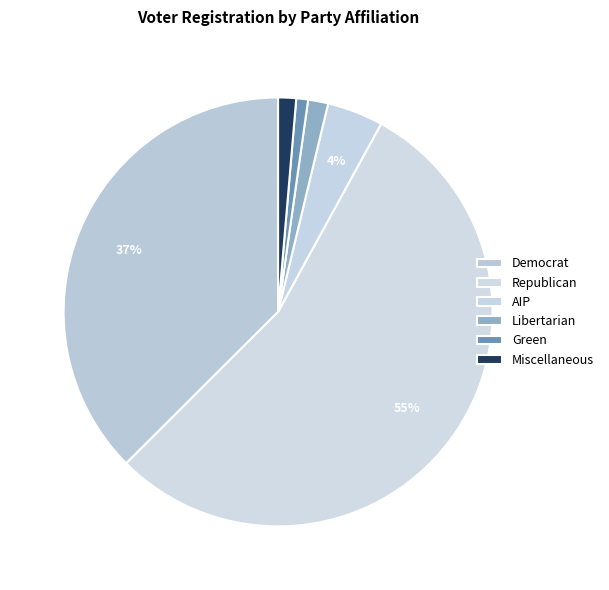

How many segments does this pie chart have?

6